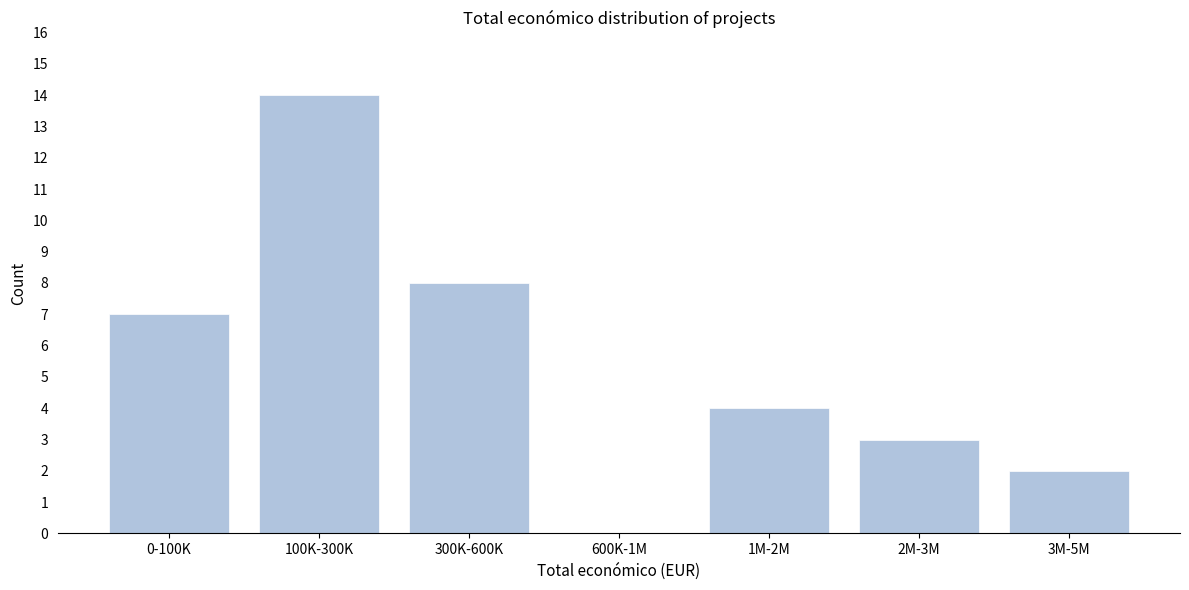

Reading right to left, extract all data points from this chart.

3M-5M=2	2M-3M=3	1M-2M=4	600K-1M=0	300K-600K=8	100K-300K=14	0-100K=7